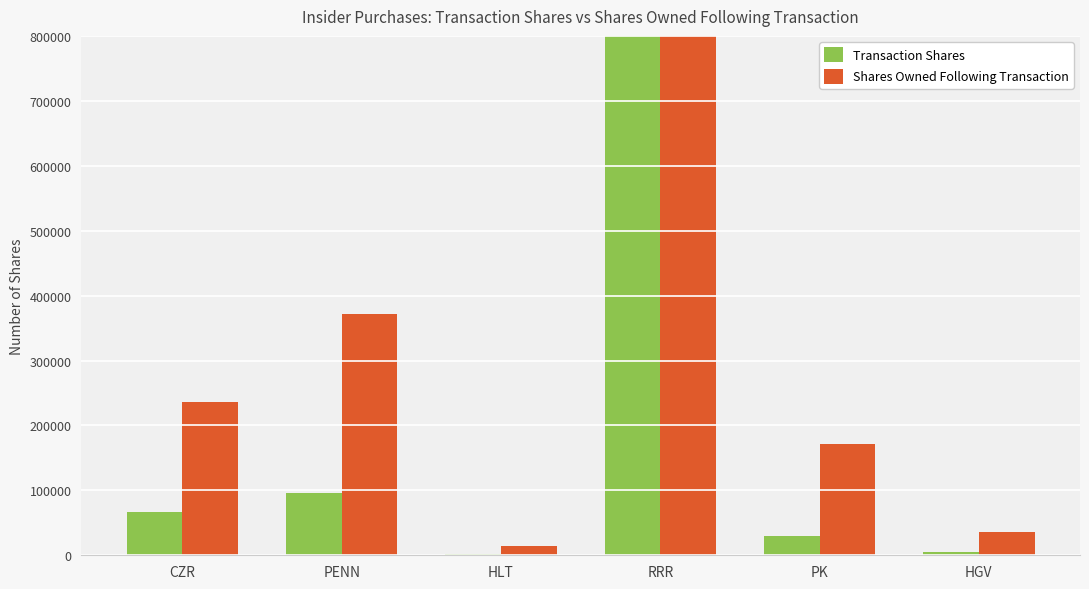

How many data points in Shares Owned Following Transaction are less than 235537?

3